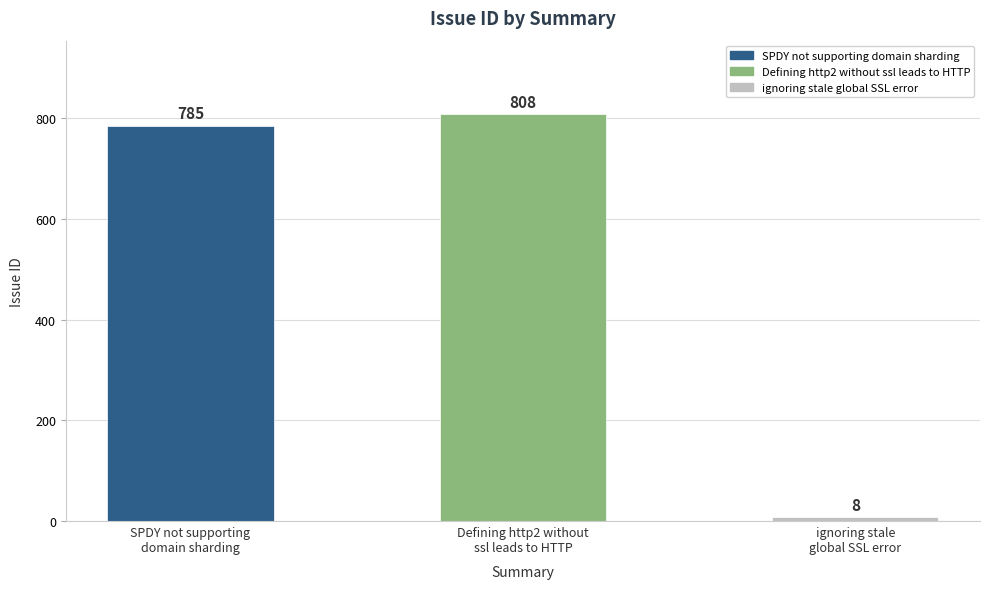

List the labels in order of value, smallest first.

ignoring stale
global SSL error, SPDY not supporting
domain sharding, Defining http2 without
ssl leads to HTTP